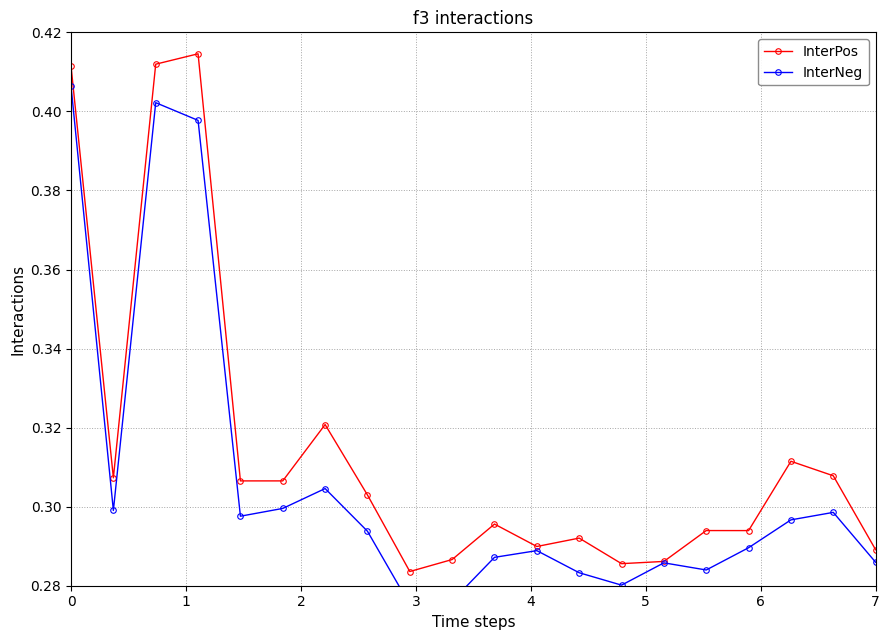

Which series has the largest range (max minus min)?

InterNeg